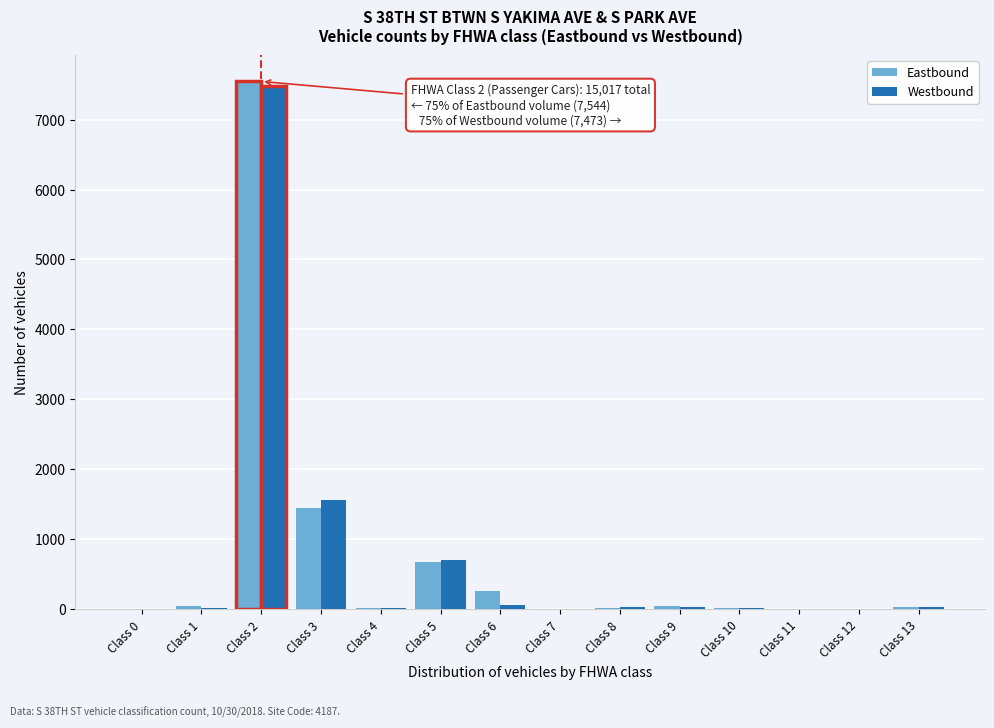

What is the greatest value displayed?

7544